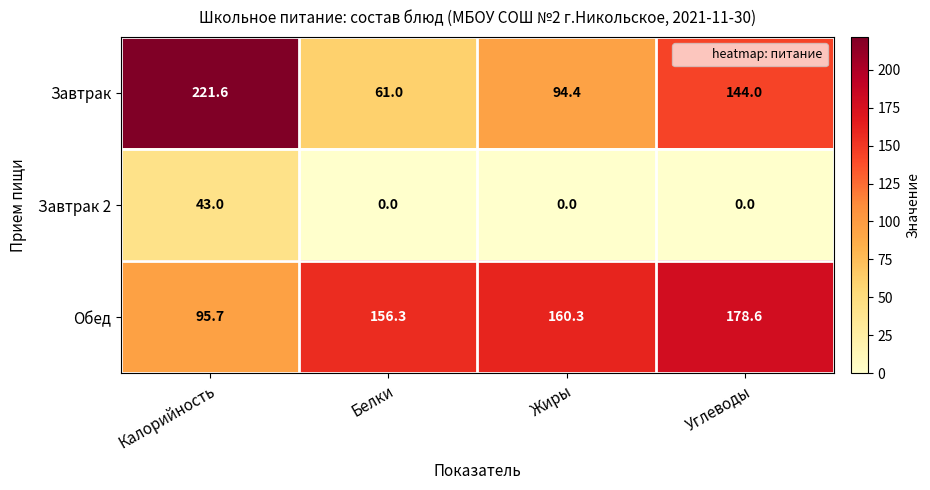

What is the difference between the highest and lowest values at Белки?

156.3